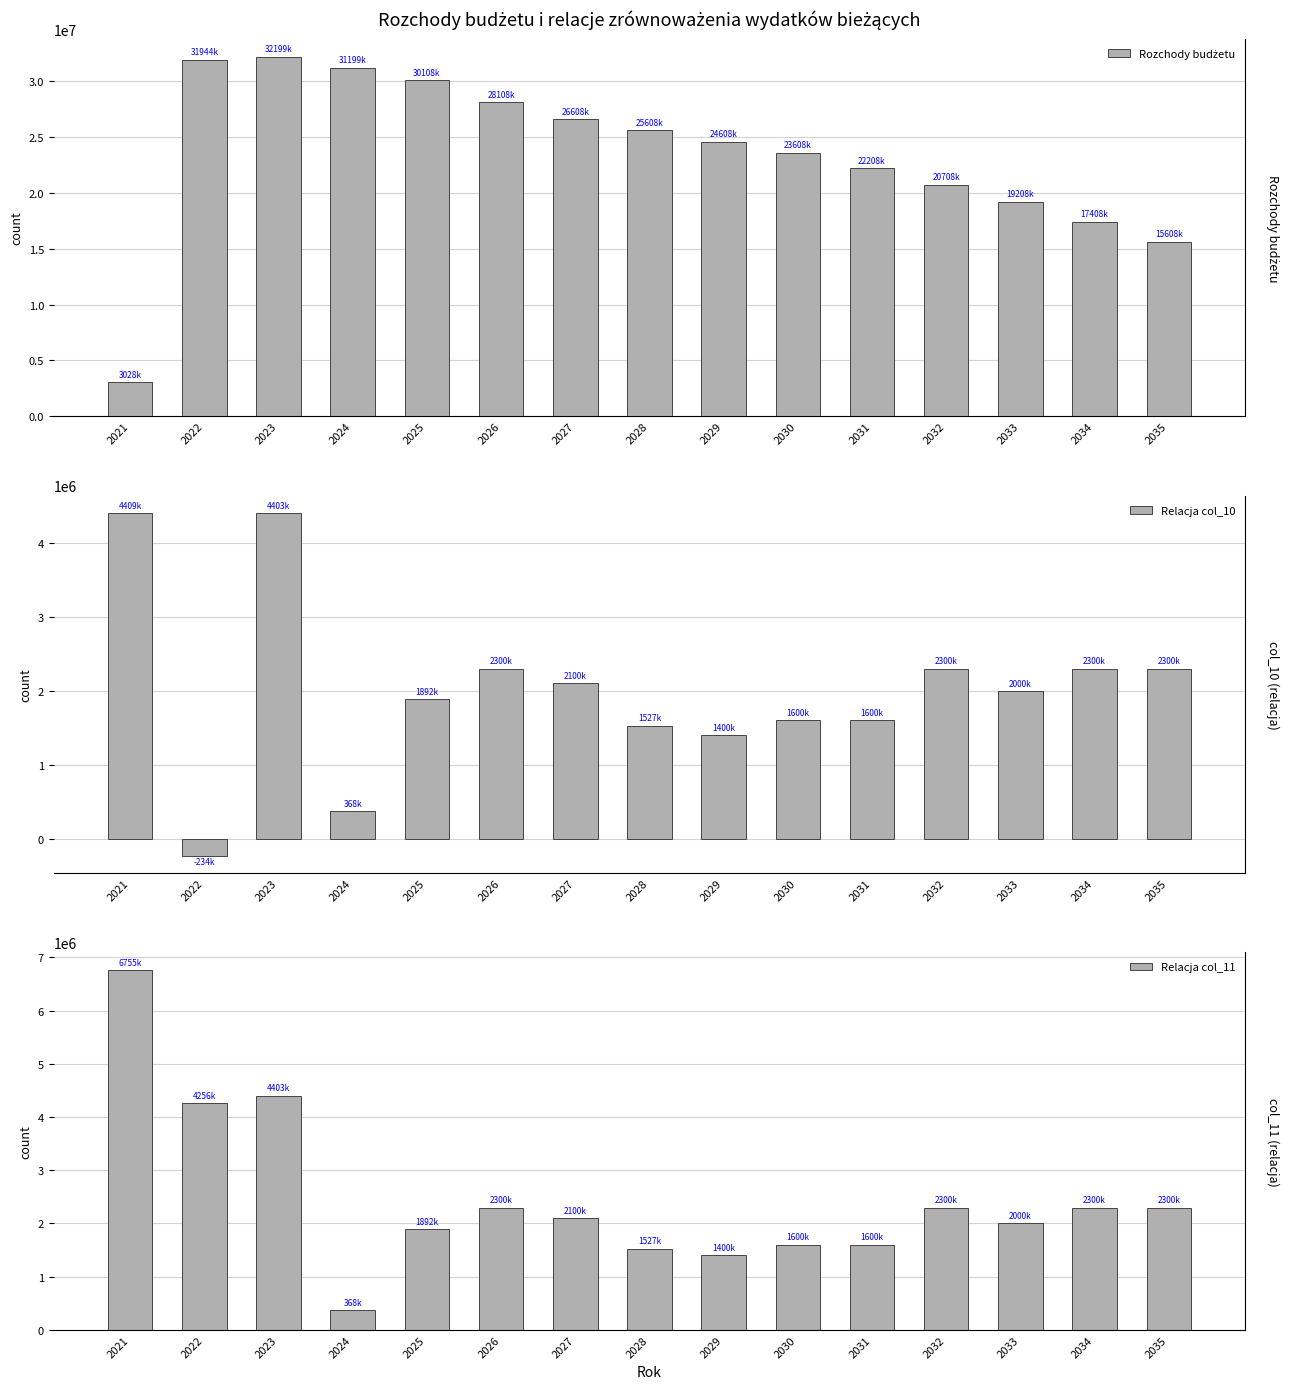

Reading left to right, what are all the values shown in this chart?

Rozchody budżetu: 3027532.0	31943949.3	32199482.9	31199482.9	30107556.4	28107556.4	26607556.4	25607556.4	24607556.4	23607556.4	22207556.4	20707556.4	19207556.4	17407556.4	15607556.4
Relacja col_10: 4408624.0	-234470.8	4402607.7	367862.9	1891926.5	2300000.0	2100000.0	1527254.0	1400000.0	1600475.2	1600000.0	2300000.0	2000000.0	2300000.0	2300000.0
Relacja col_11: 6754677.4	4255884.7	4402607.7	367862.9	1891926.5	2300000.0	2100000.0	1527254.0	1400000.0	1600475.2	1600000.0	2300000.0	2000000.0	2300000.0	2300000.0